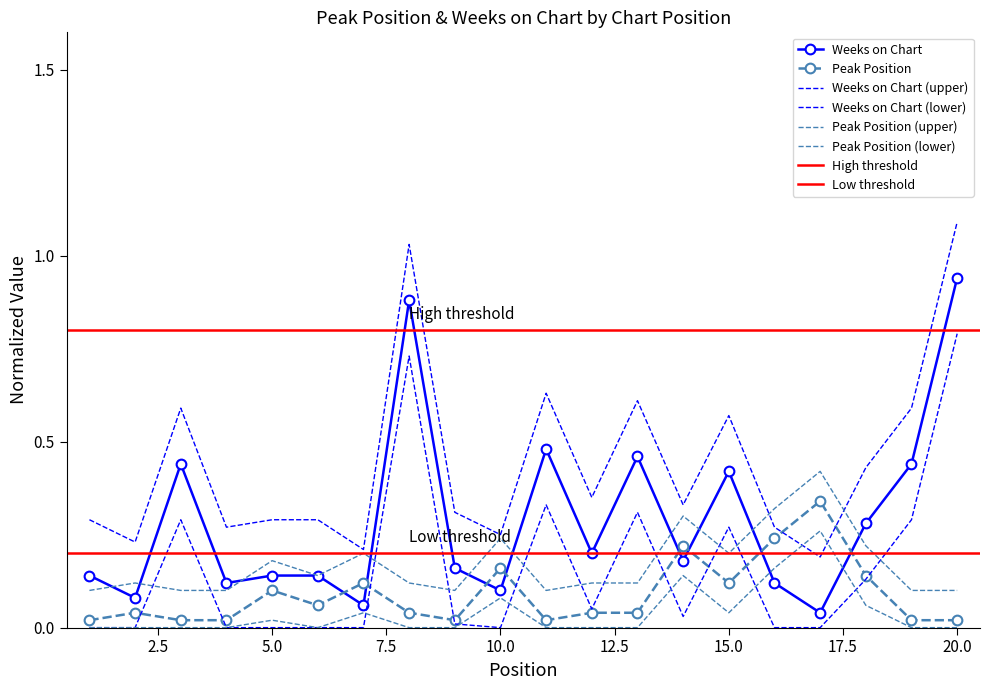

At which label is Weeks on Chart closest to 0?

17